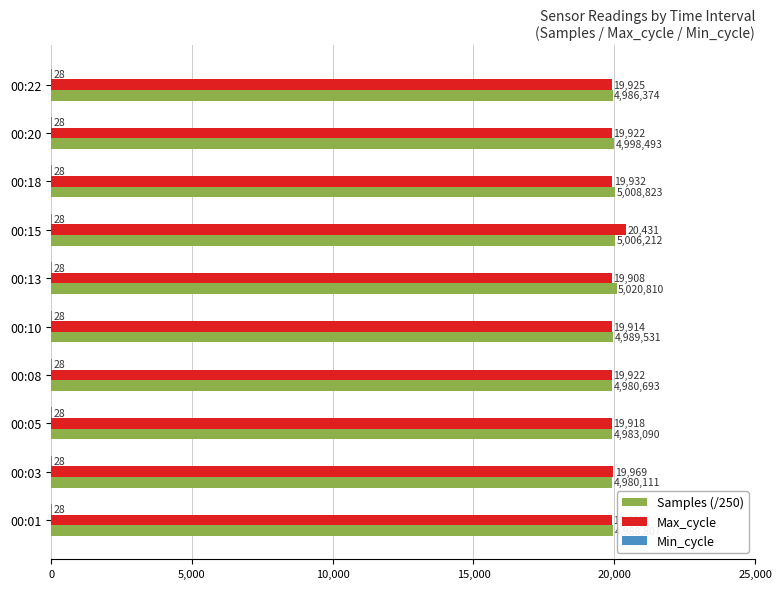

At which category is the sum across all series the highest?

00:15